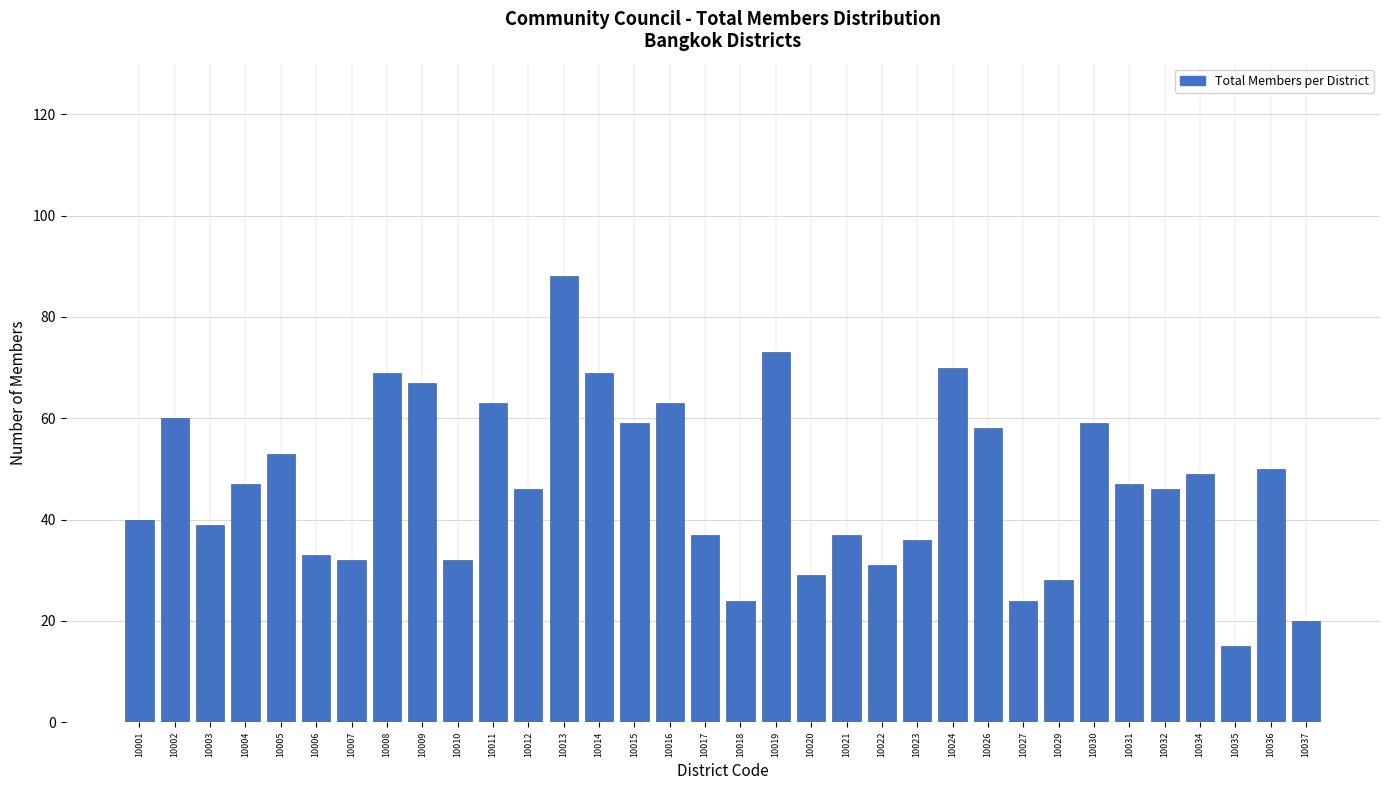

What is the value of the 7th bar from the left?

32